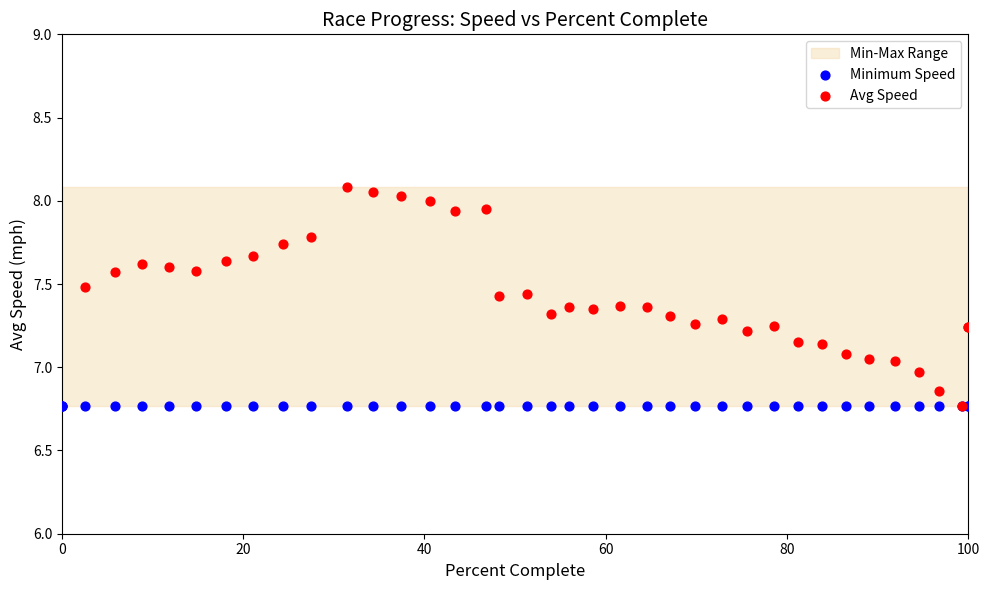

Which series reaches the minimum Y coordinate?

Avg Speed